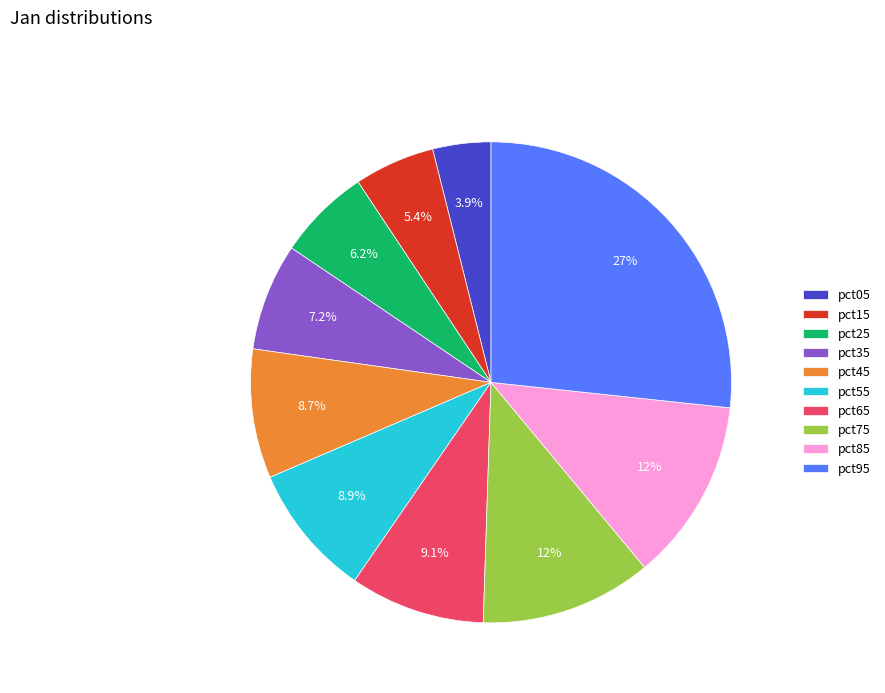

What percentage is the pct45 slice, to the nearest percent?

9%